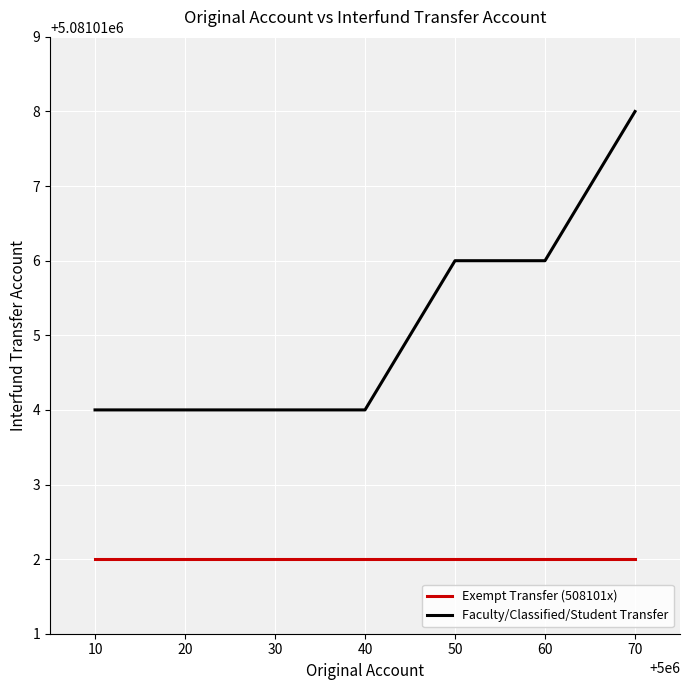

Which series changed the most between 10 and 60?

Faculty/Classified/Student Transfer